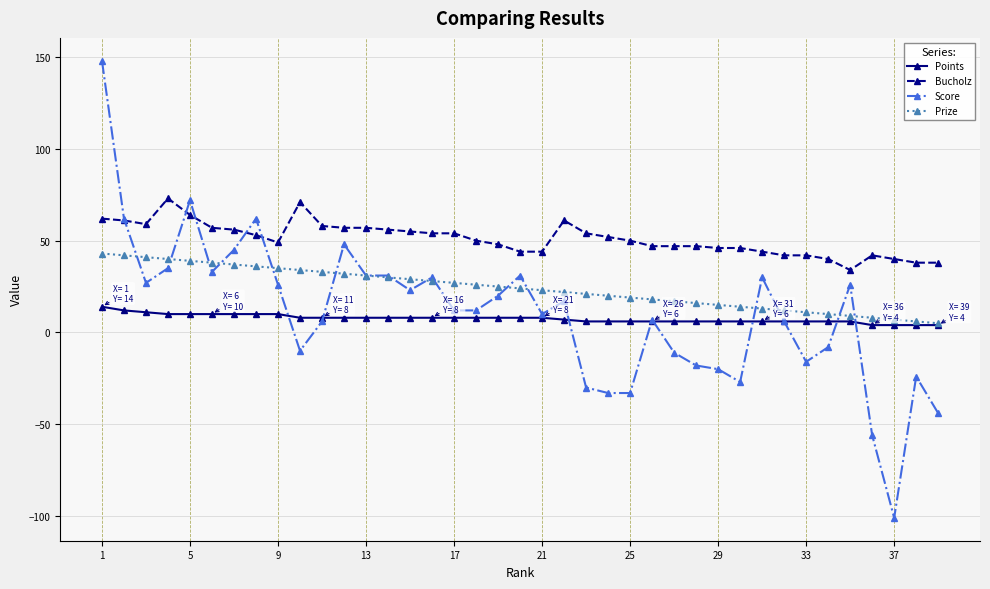

Rank the series by their maximum value, from highest to lowest.

Score, Bucholz, Prize, Points